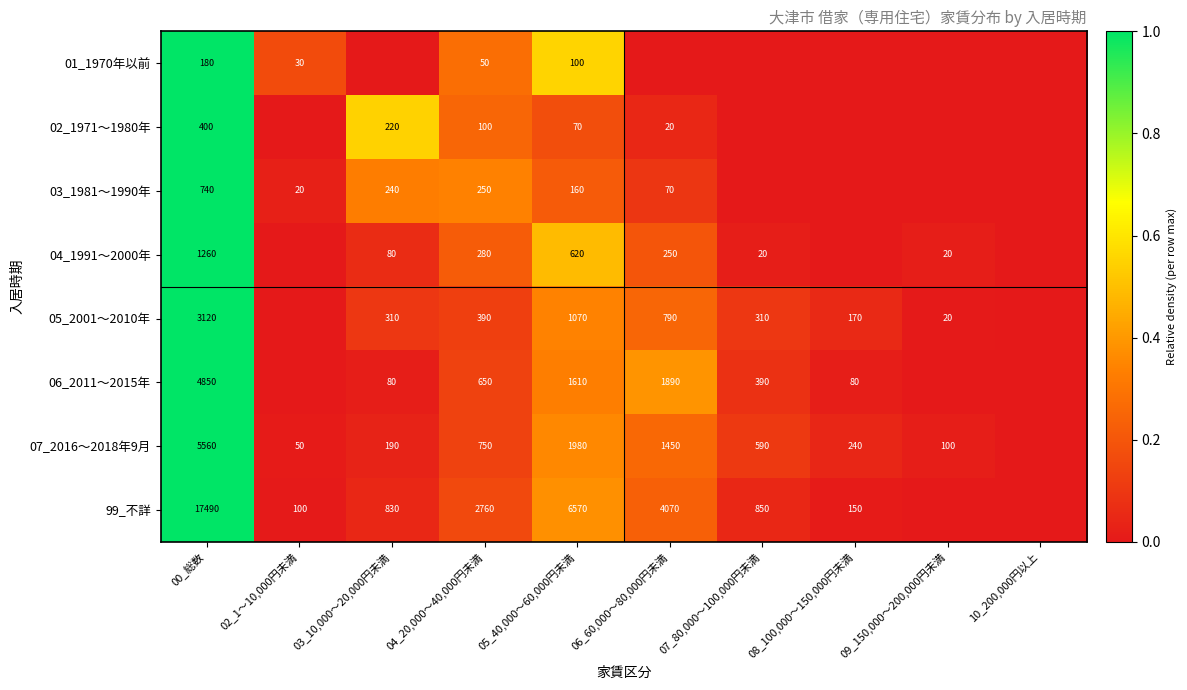

The 03_1981～1990年 series shows 164 at 03_10,000～20,000円未満. True or false?

False